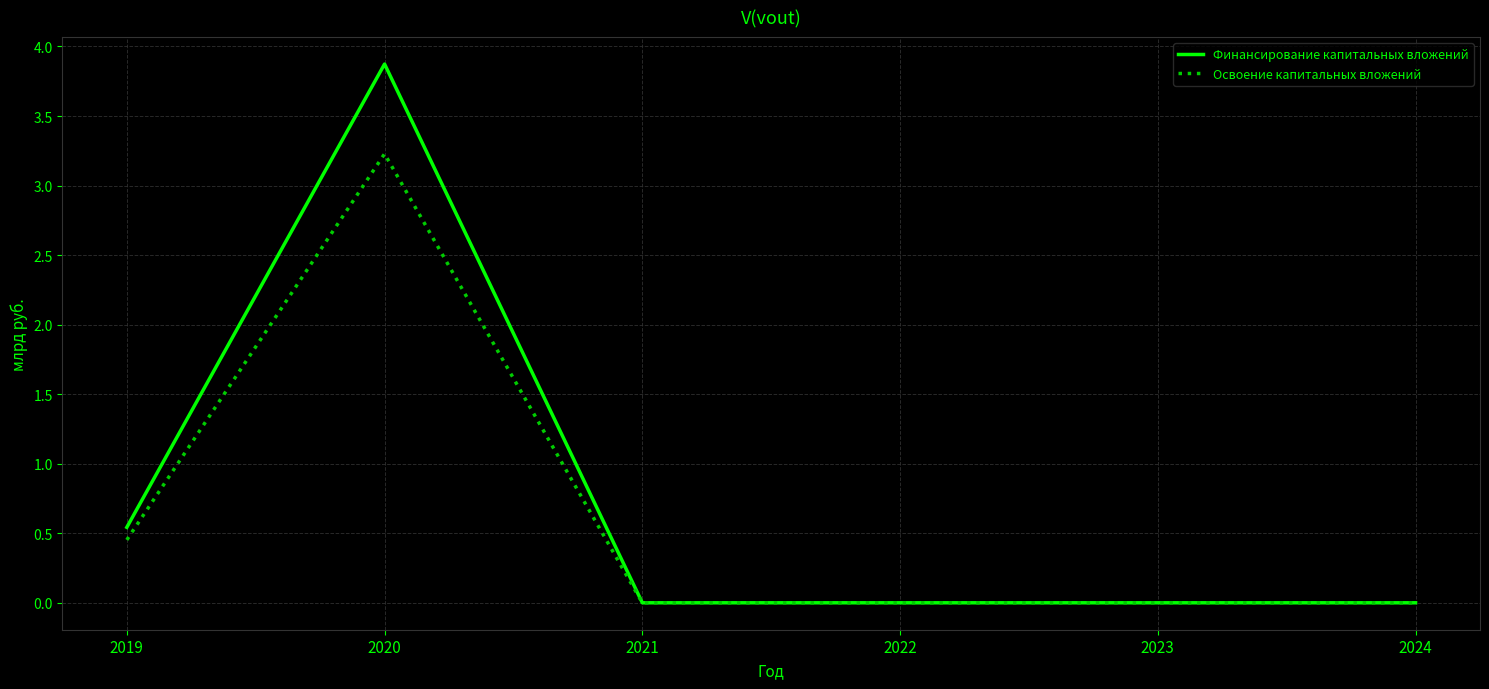

List the series in order of their peak value, highest first.

Финансирование капитальных вложений, Освоение капитальных вложений